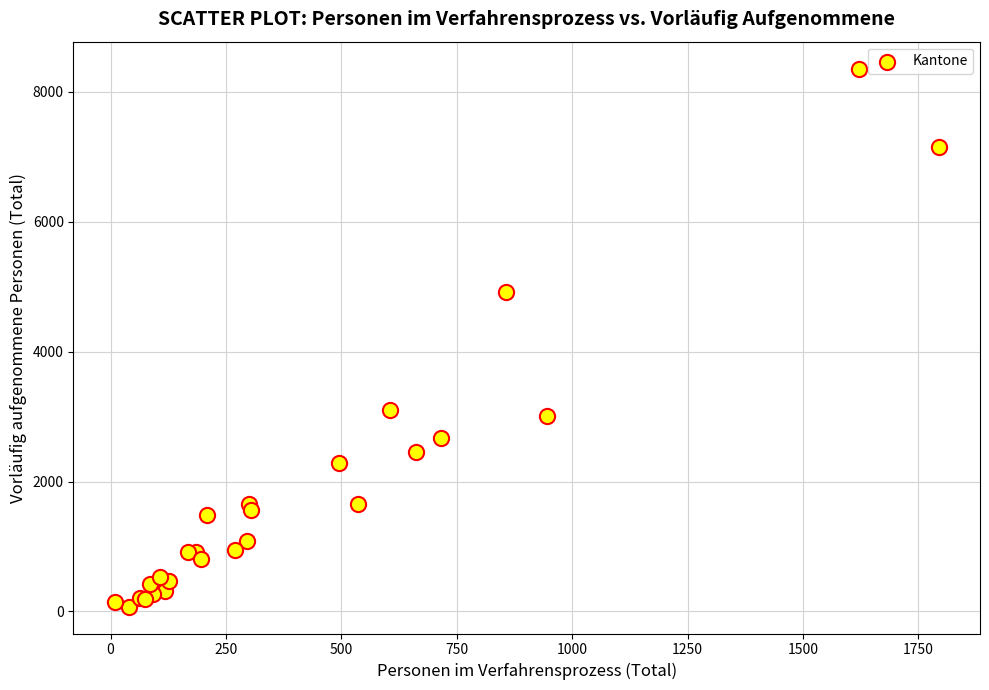

What Y value in the scatter plot is closest to 4216?

4917